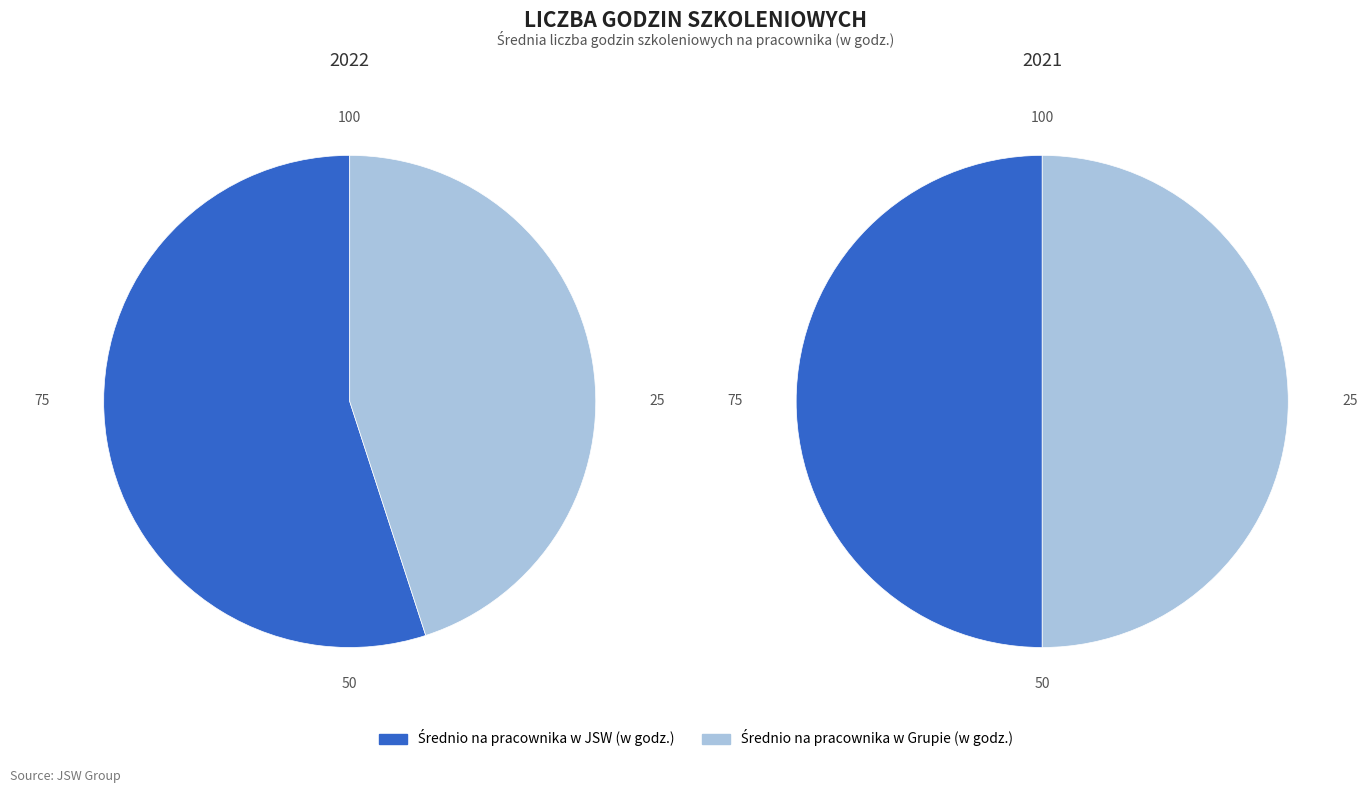

Rank the series by their maximum value, from highest to lowest.

2022, 2021